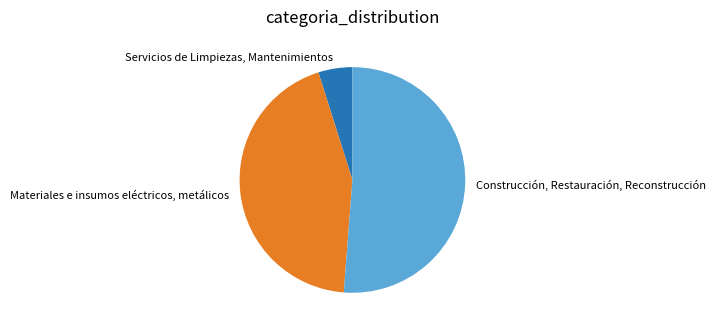

Rank the categories by value from lowest to highest.

Servicios de Limpiezas, Mantenimientos, Materiales e insumos eléctricos, metálicos, Construcción, Restauración, Reconstrucción